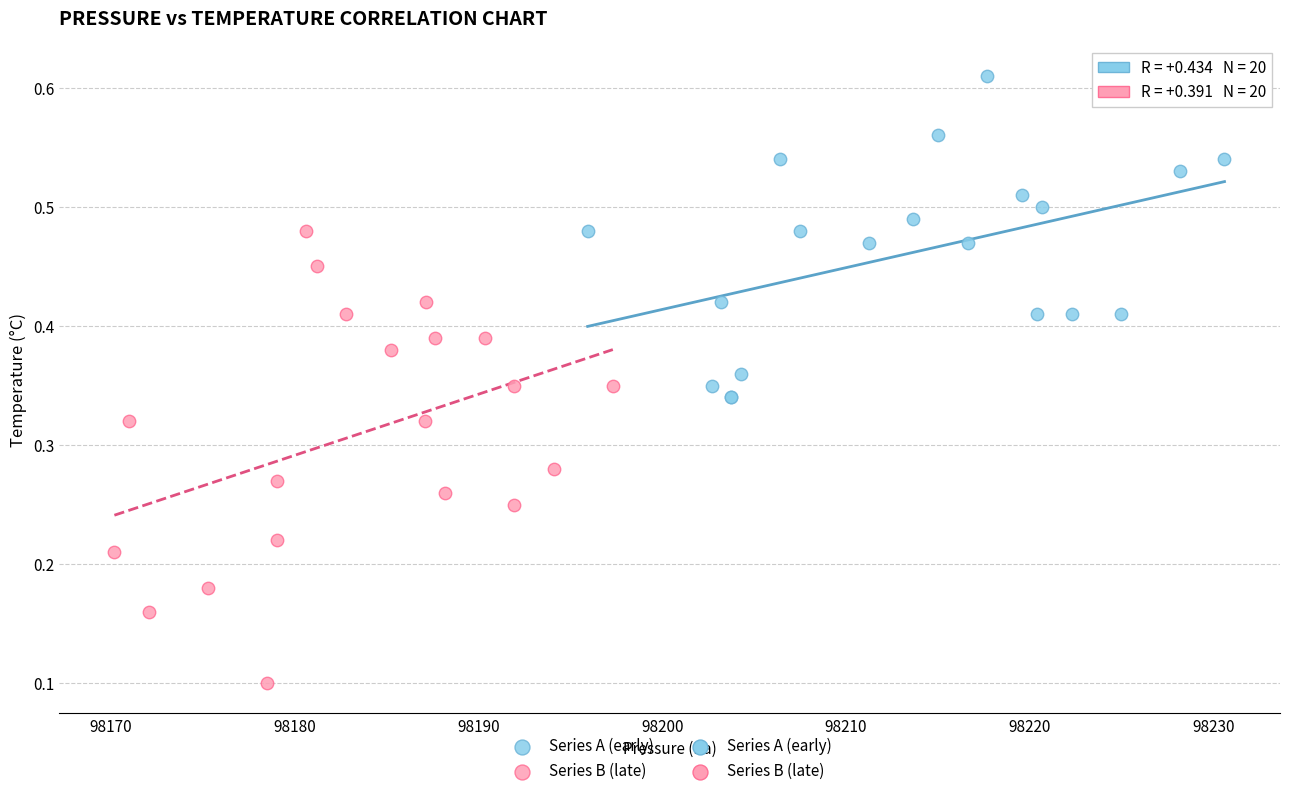

Which series reaches the maximum Y coordinate?

Series A (early)